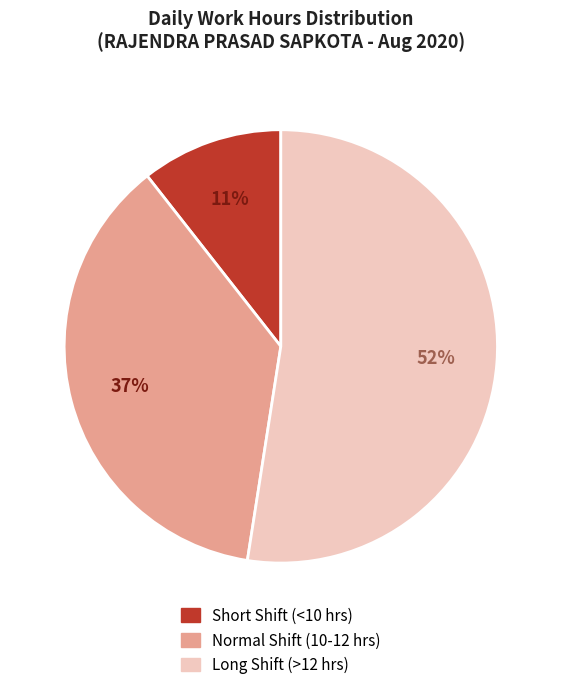

True or false: Normal Shift (10-12 hrs) accounts for 28% of the total.

False